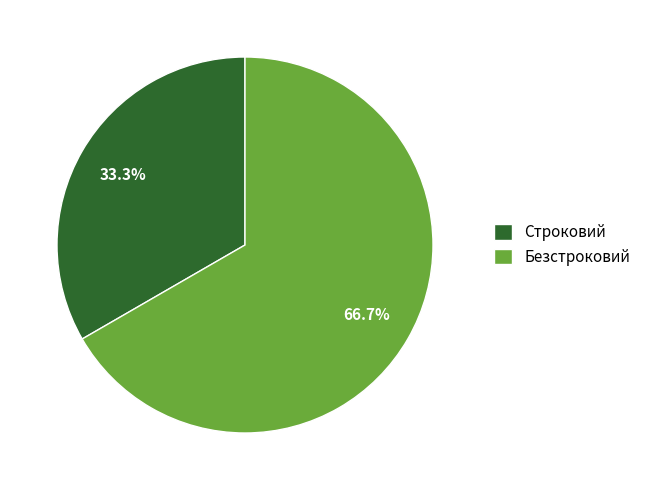

True or false: Безстроковий accounts for 56% of the total.

False